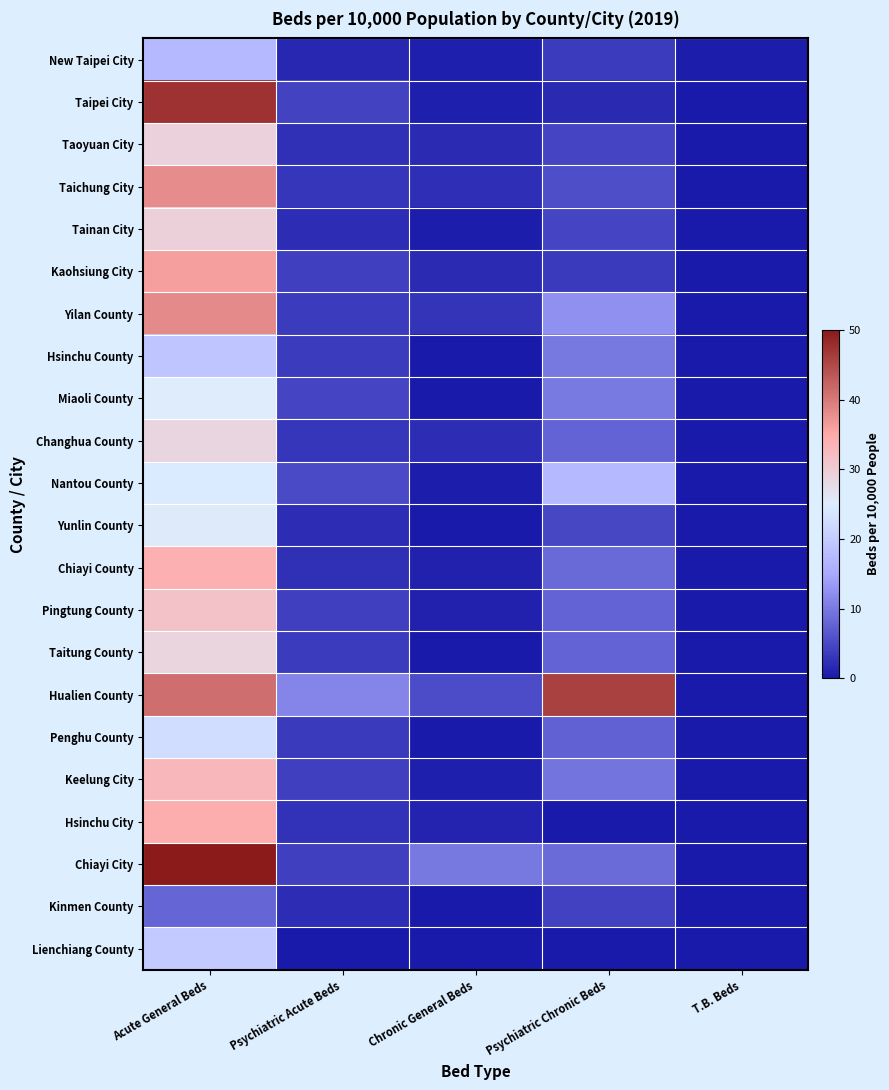

What is the total value across all series at Acute General Beds?

678.9